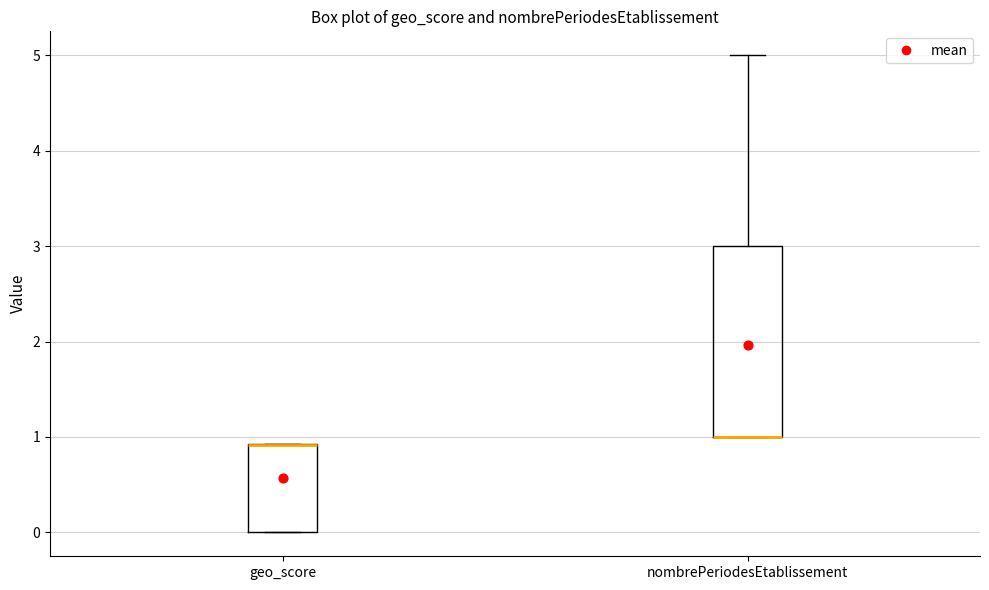

Where is the upper edge of the box for geo_score on the y-axis? The values are not printed on the chart, so give them approximately, as read against the axis.

0.9